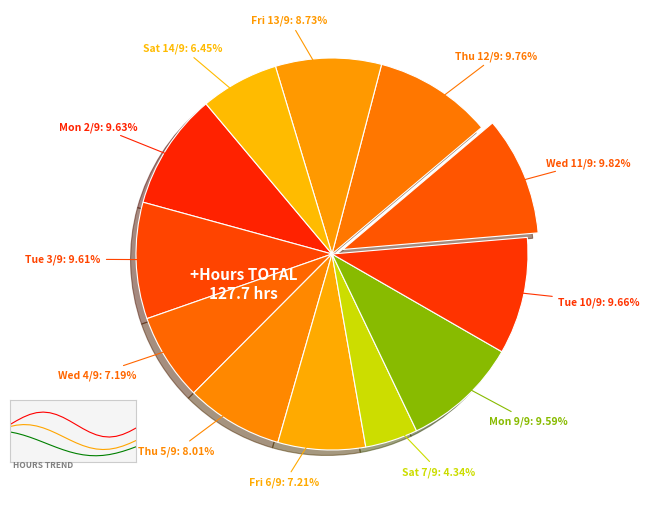

Does any single category account for the majority?

No